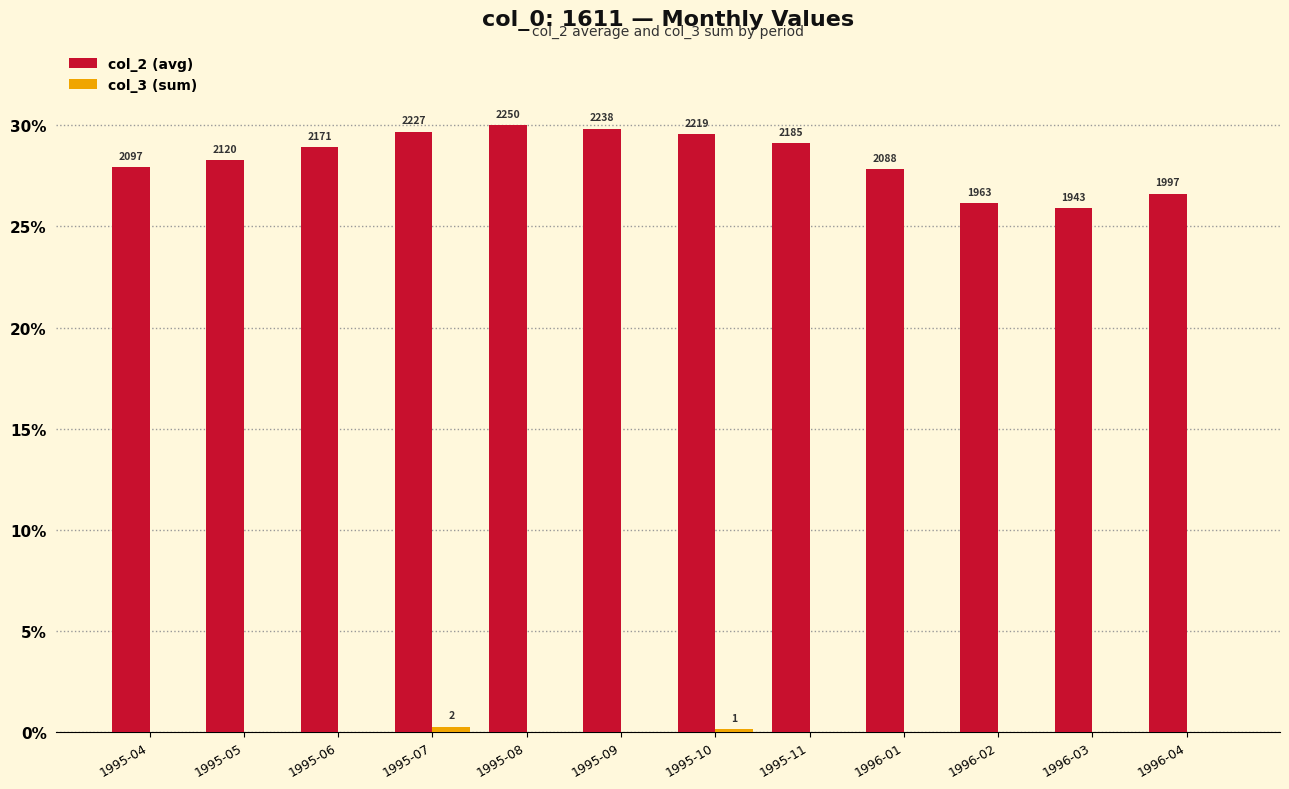

What is the value of the col_2 (avg) bar at the 4th from the left?

29.7